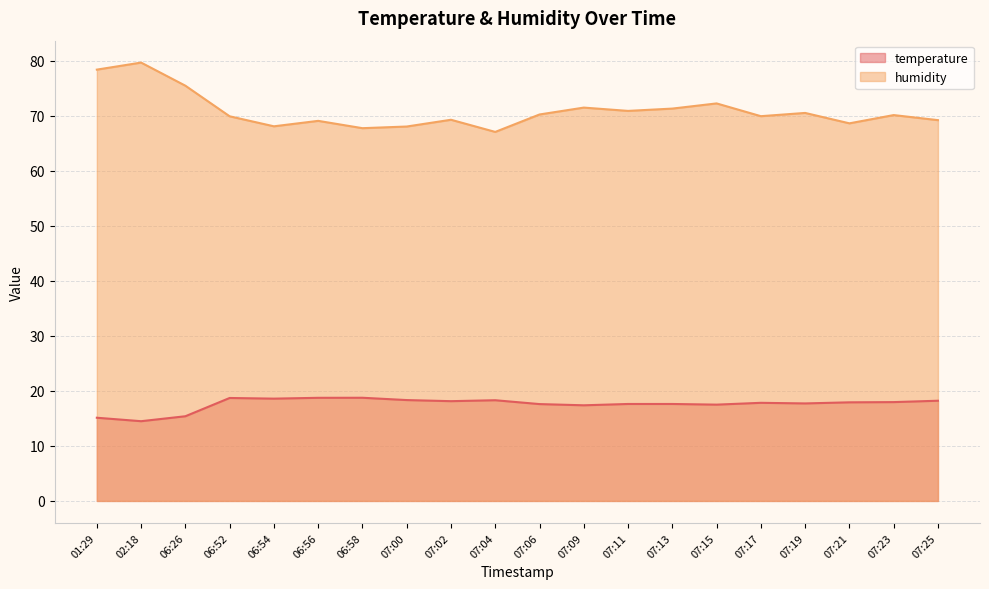

Reading left to right, list all the values displayed in this chart.

temperature: 01:29=15.1	02:18=14.5	06:26=15.4	06:52=18.7	06:54=18.6	06:56=18.7	06:58=18.8	07:00=18.3	07:02=18.1	07:04=18.3	07:06=17.6	07:09=17.4	07:11=17.6	07:13=17.6	07:15=17.5	07:17=17.8	07:19=17.7	07:21=17.9	07:23=18.0	07:25=18.2
humidity: 01:29=78.4	02:18=79.7	06:26=75.5	06:52=69.9	06:54=68.1	06:56=69.1	06:58=67.7	07:00=68.0	07:02=69.3	07:04=67.1	07:06=70.2	07:09=71.5	07:11=70.9	07:13=71.3	07:15=72.2	07:17=69.9	07:19=70.5	07:21=68.6	07:23=70.1	07:25=69.2